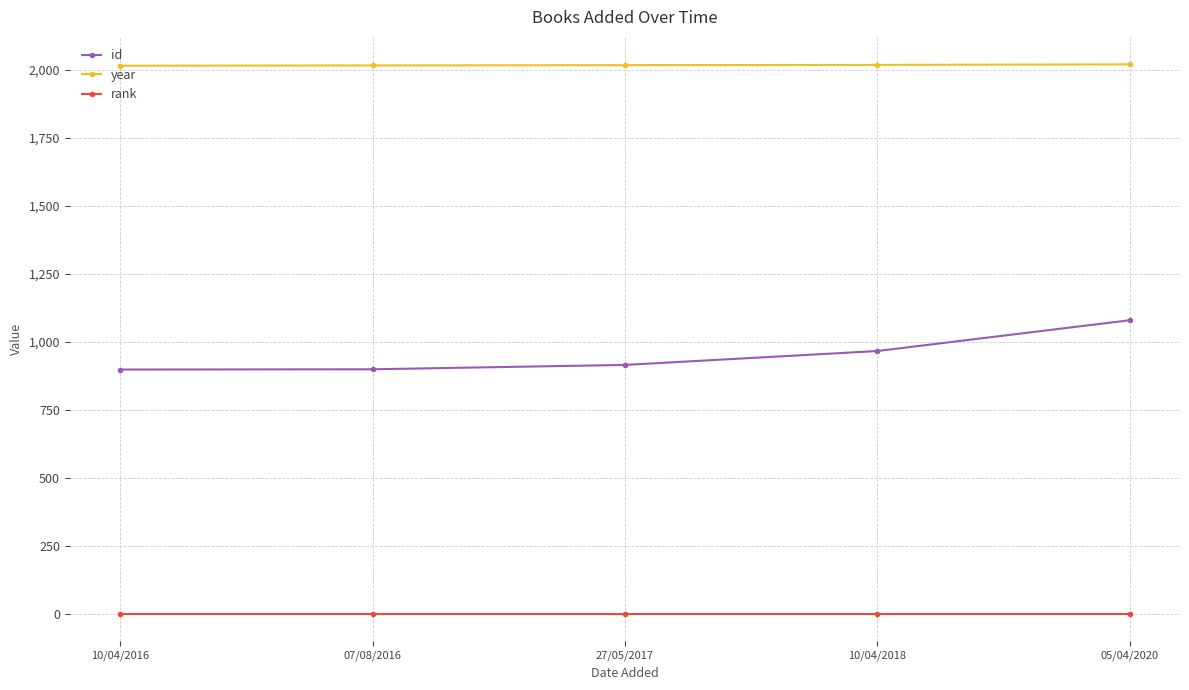

What are all the series names shown in the legend?

id, year, rank